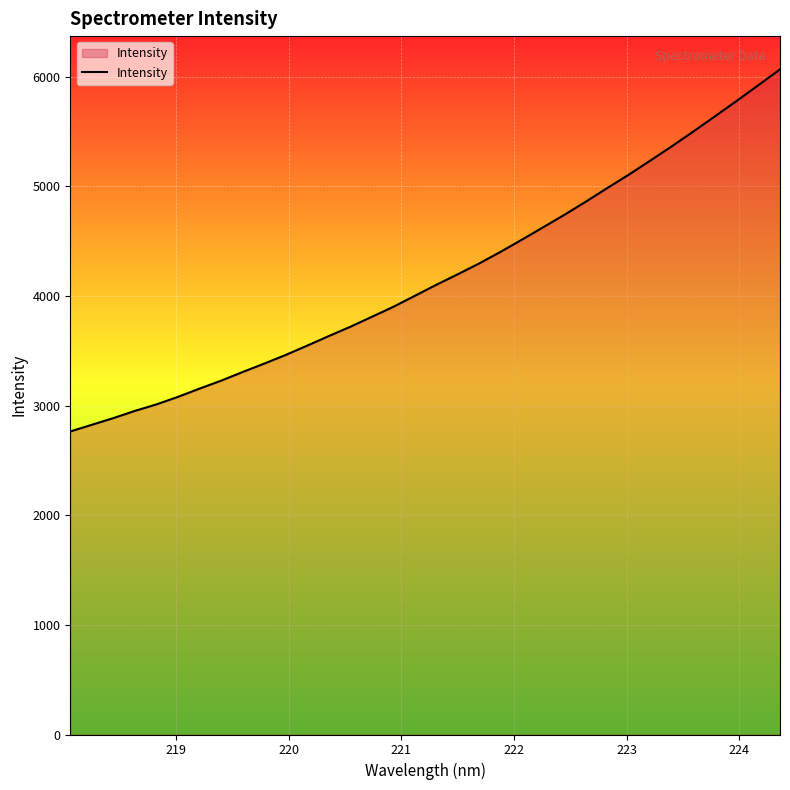

Does the chart have visible grid lines?

Yes